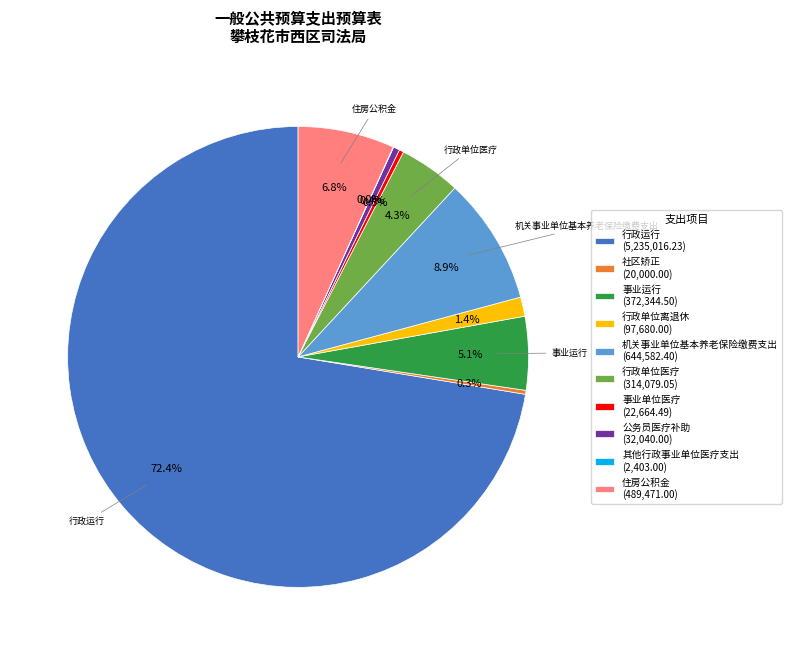

To the nearest percent, what is the average slice percentage?

10%